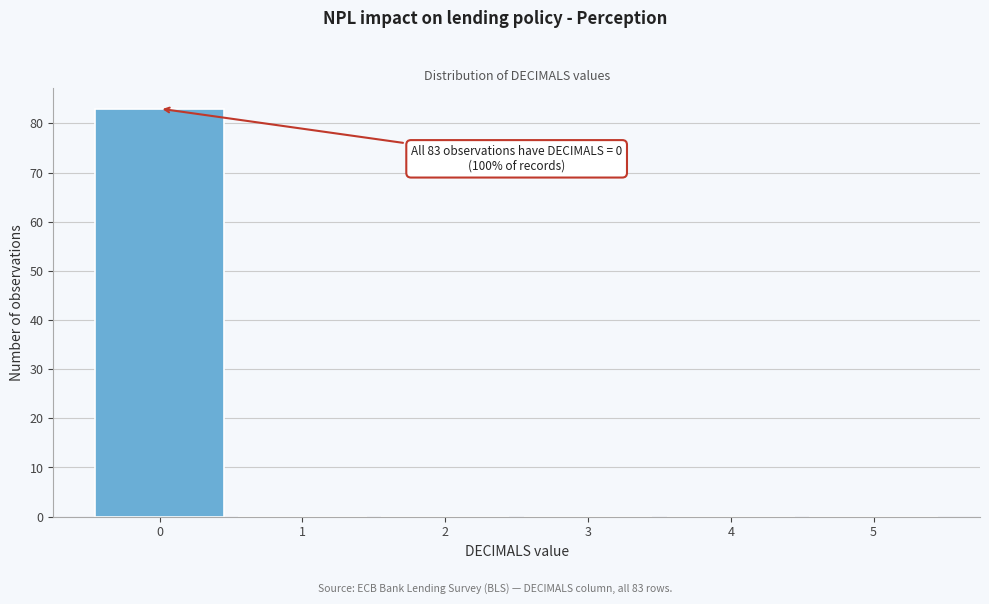

Reading left to right, extract all data points from this chart.

0=83	1=0	2=0	3=0	4=0	5=0